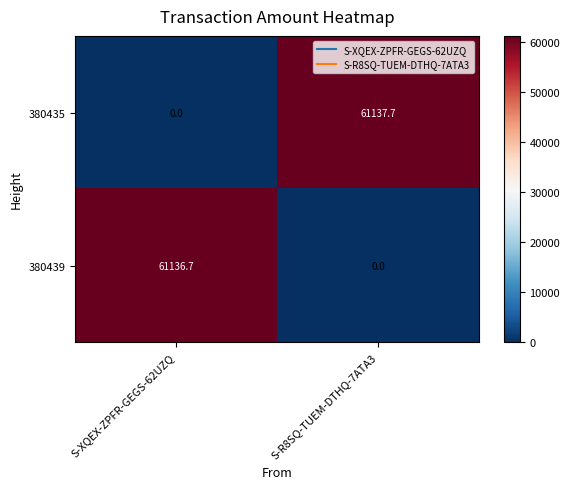

Which series changed the most between S-XQEX-ZPFR-GEGS-62UZQ and S-R8SQ-TUEM-DTHQ-7ATA3?

380435